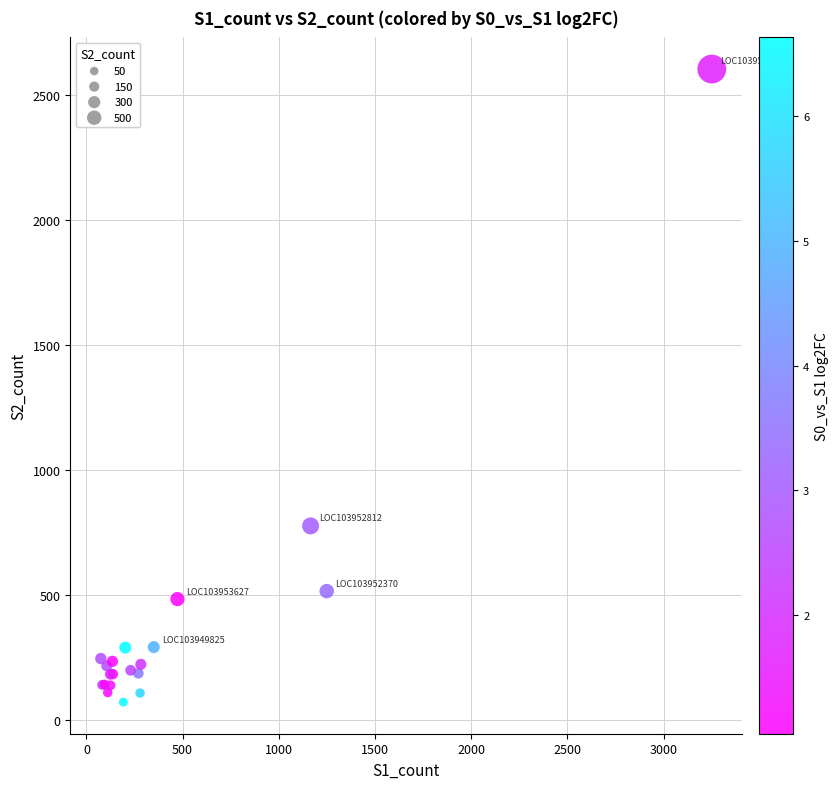

What Y value in the scatter plot is closest to 1336?

775